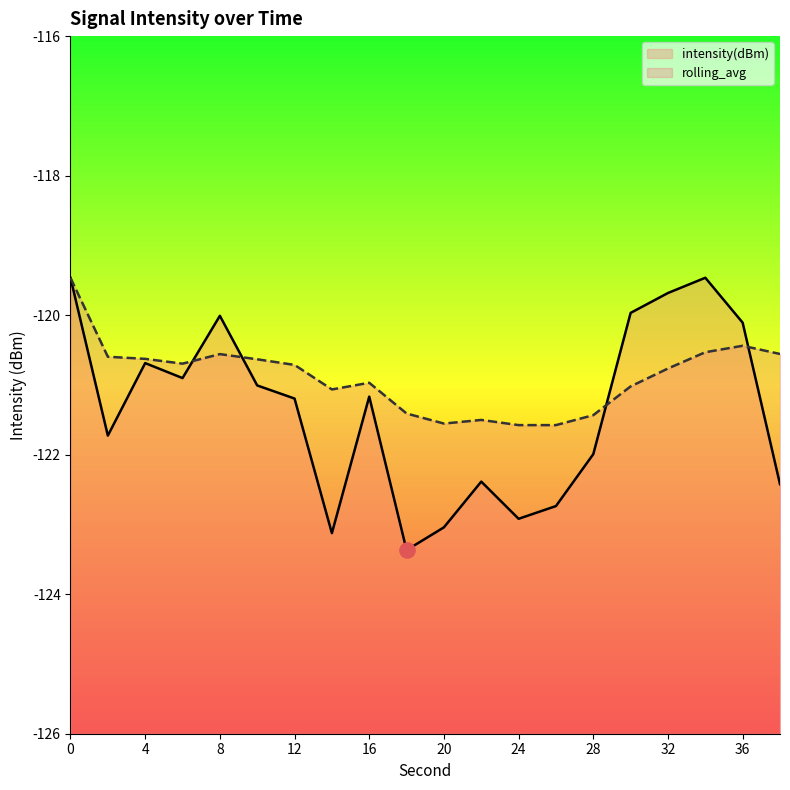

What is the total value across all series at 14?

-244.2